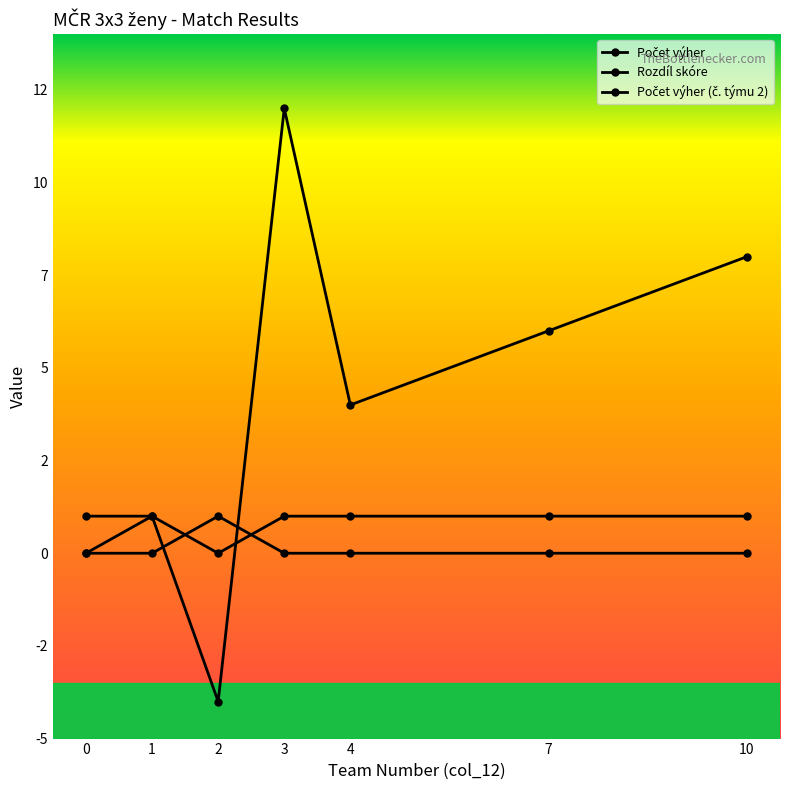

How many values in the Rozdíl skóre series are below 4?

3